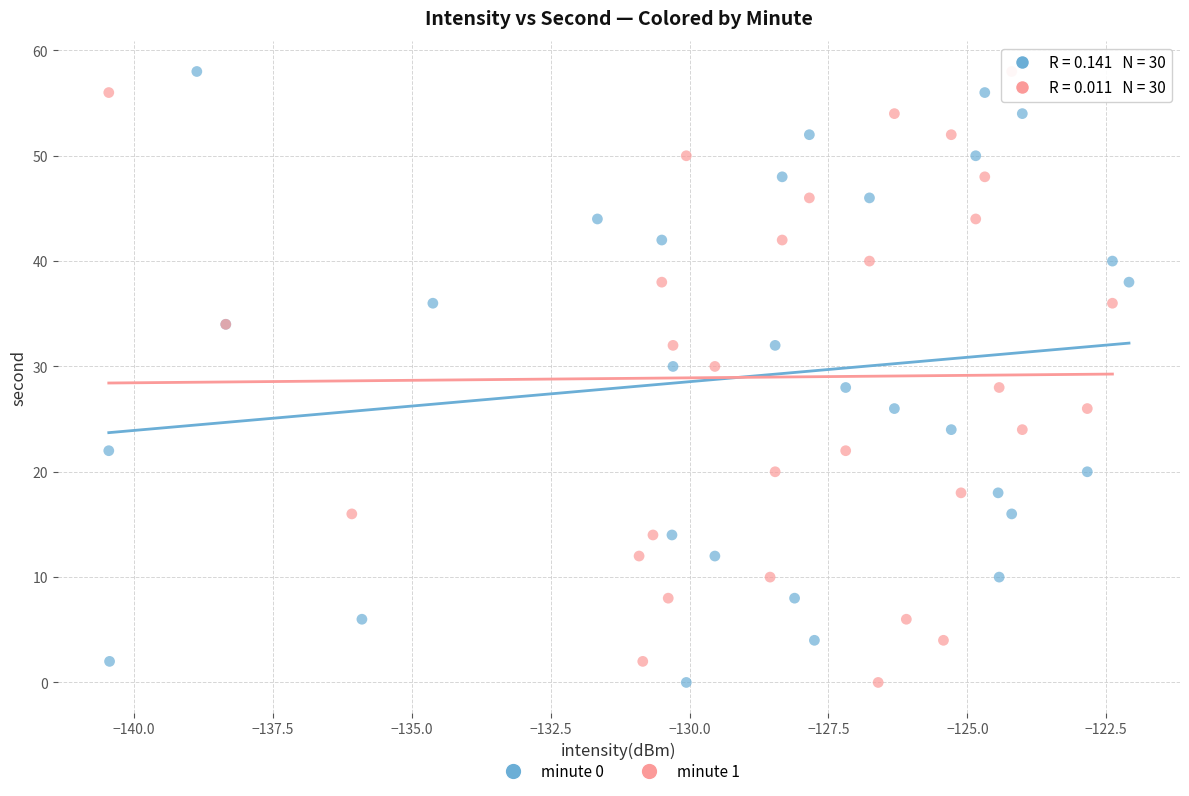

What are all the series names shown in the legend?

minute 0, minute 1